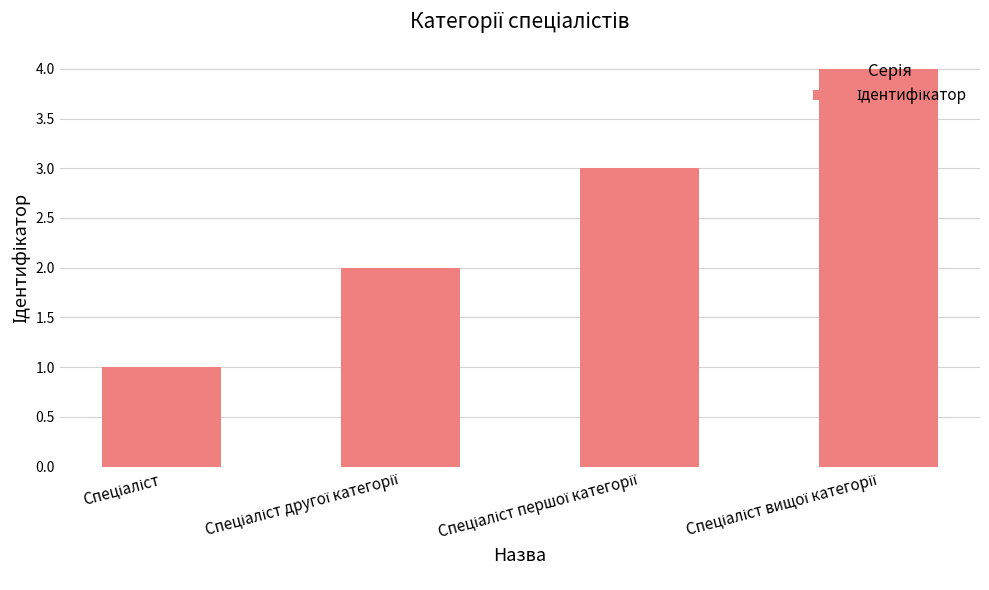

What is the difference between the maximum and minimum values?

3